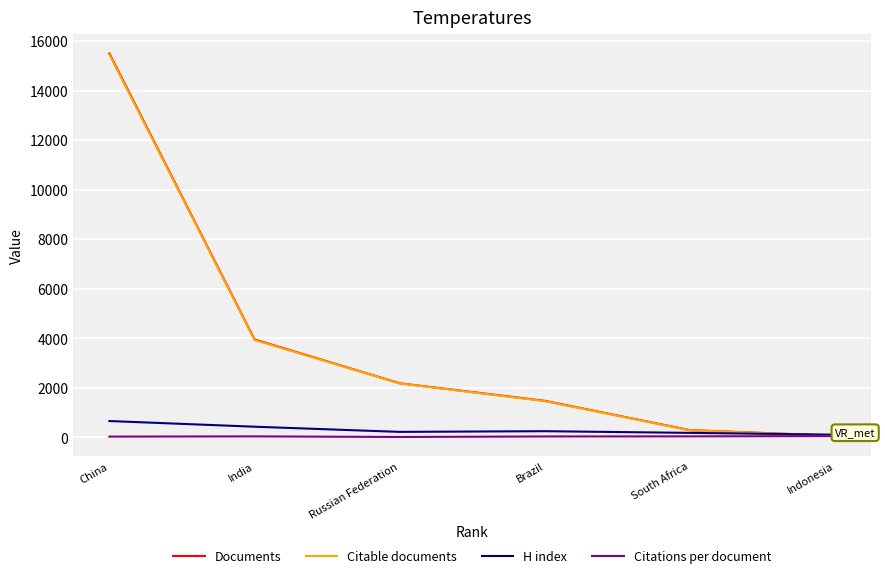

True or false: Documents and Citations per document intersect in this chart.

False